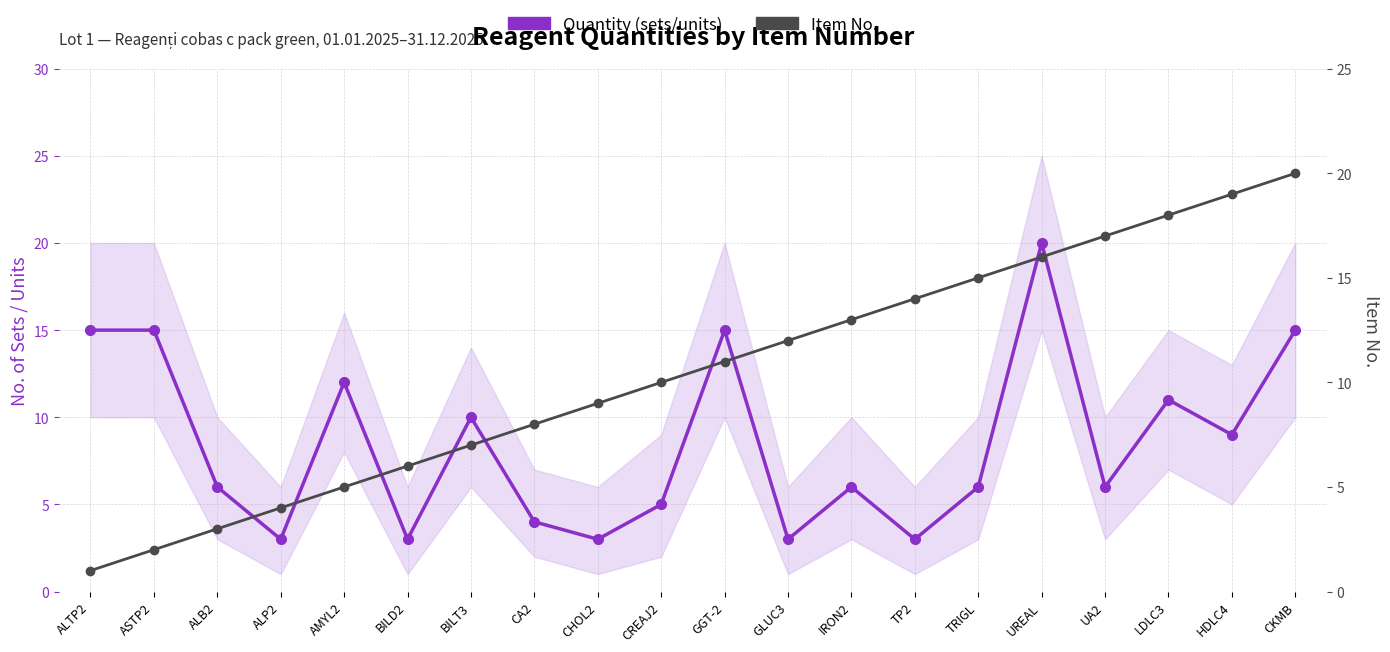

Rank the series at TRIGL from highest to lowest value.

Item No., Quantity (sets/units)